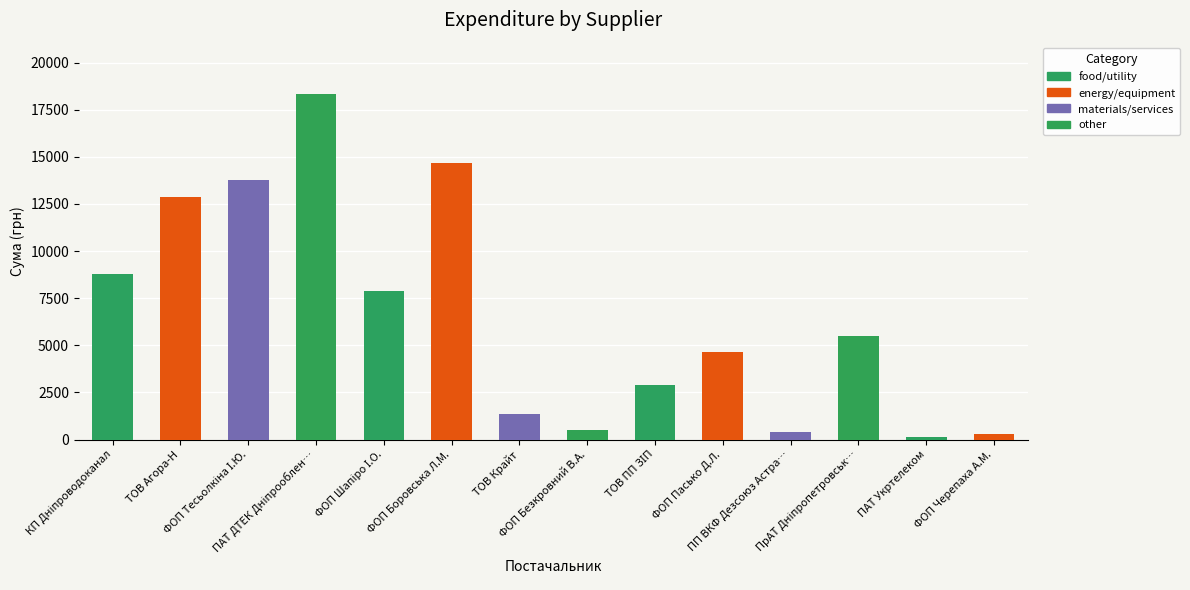

What is the maximum value shown in the chart?

18309.5